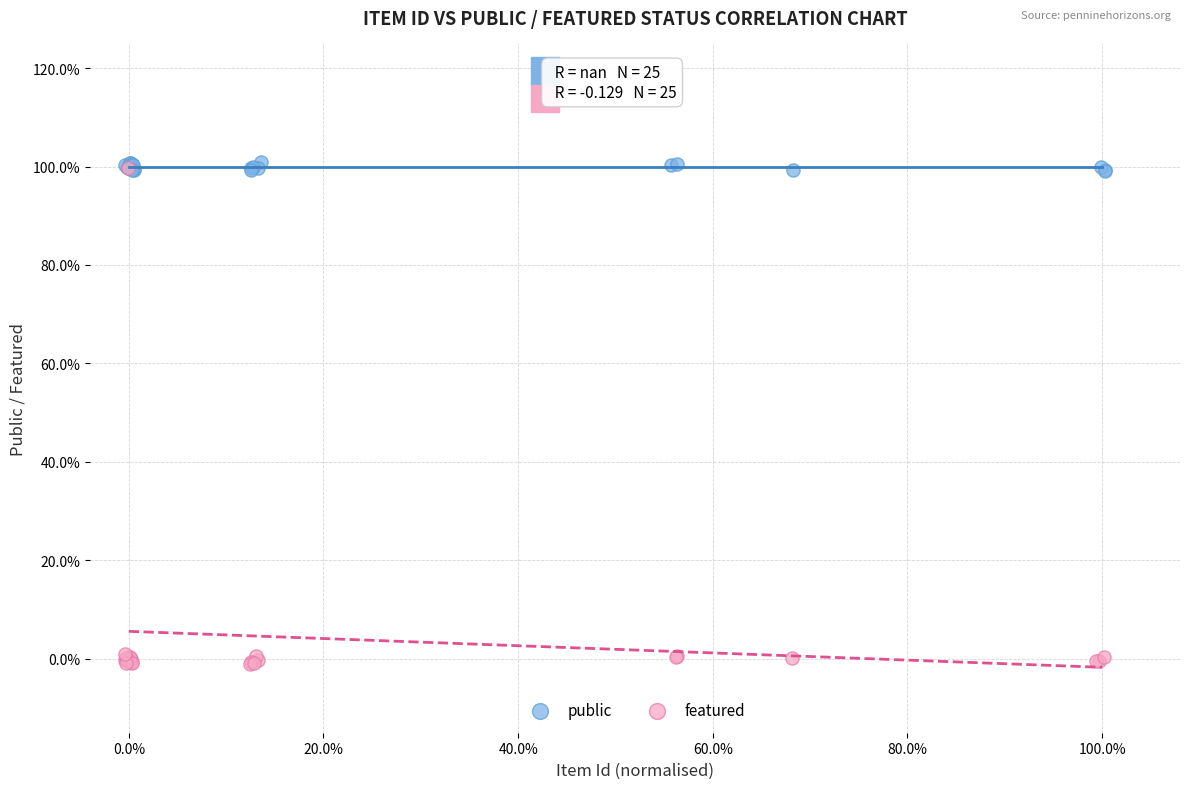

What are all the series names shown in the legend?

public, featured